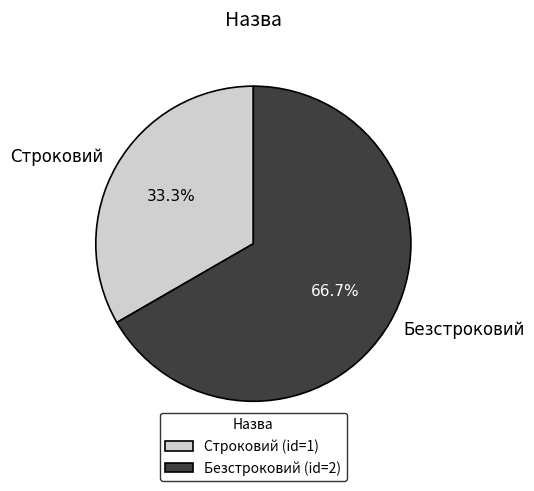

Which slice is the largest?

Безстроковий